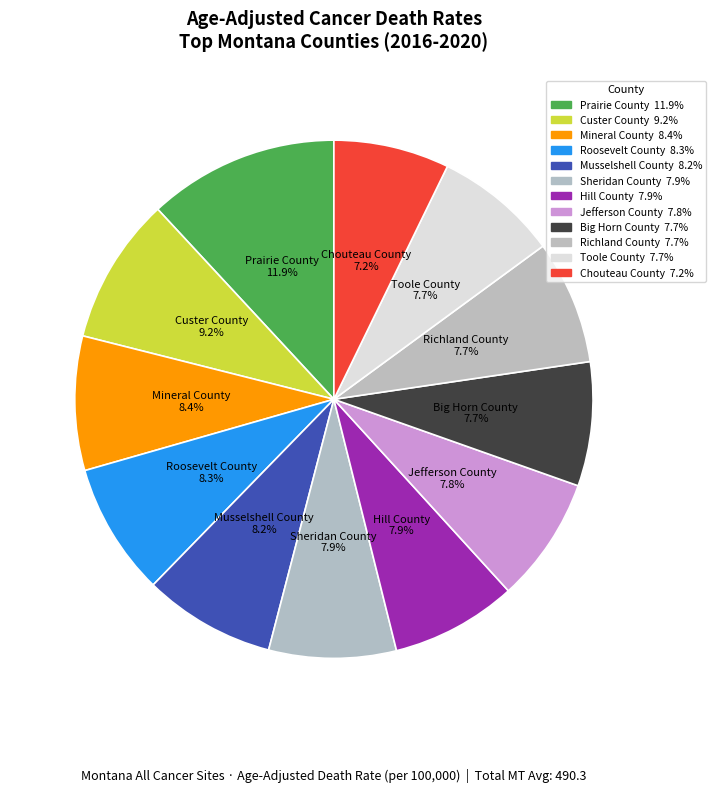

How many slices are in this pie chart?

12